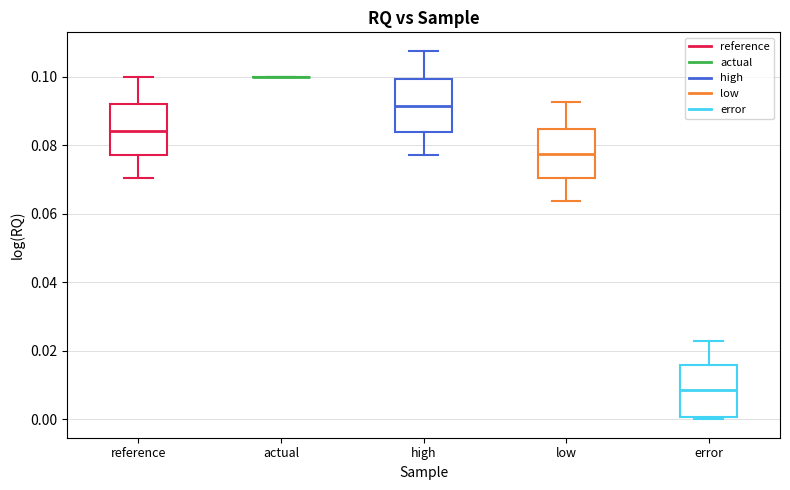

Where does the upper whisker of the box for reference end on the y-axis? The values are not printed on the chart, so give them approximately, as read against the axis.

0.100